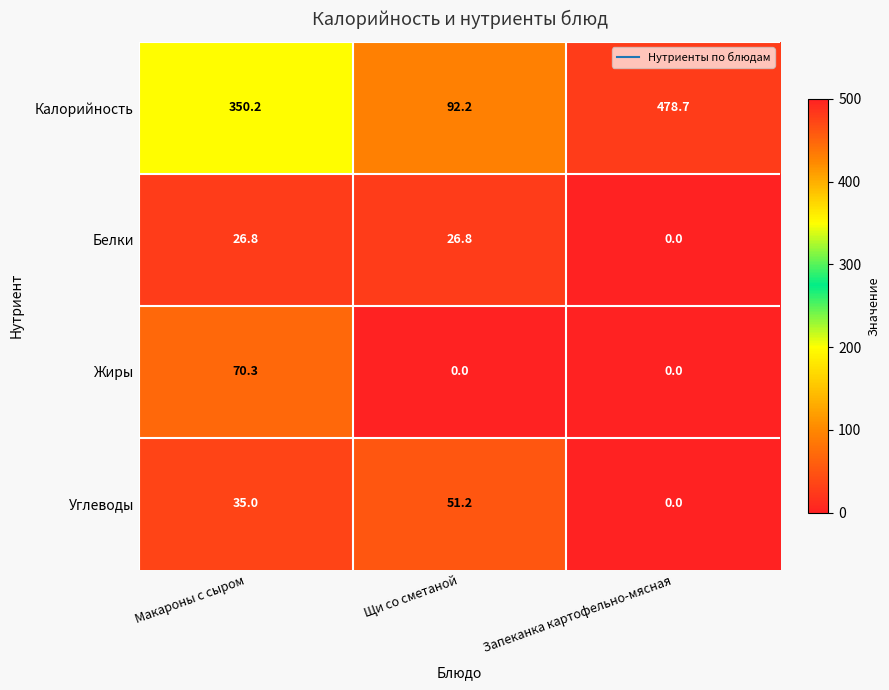

The Углеводы series shows 35.0 at Макароны с сыром. True or false?

True